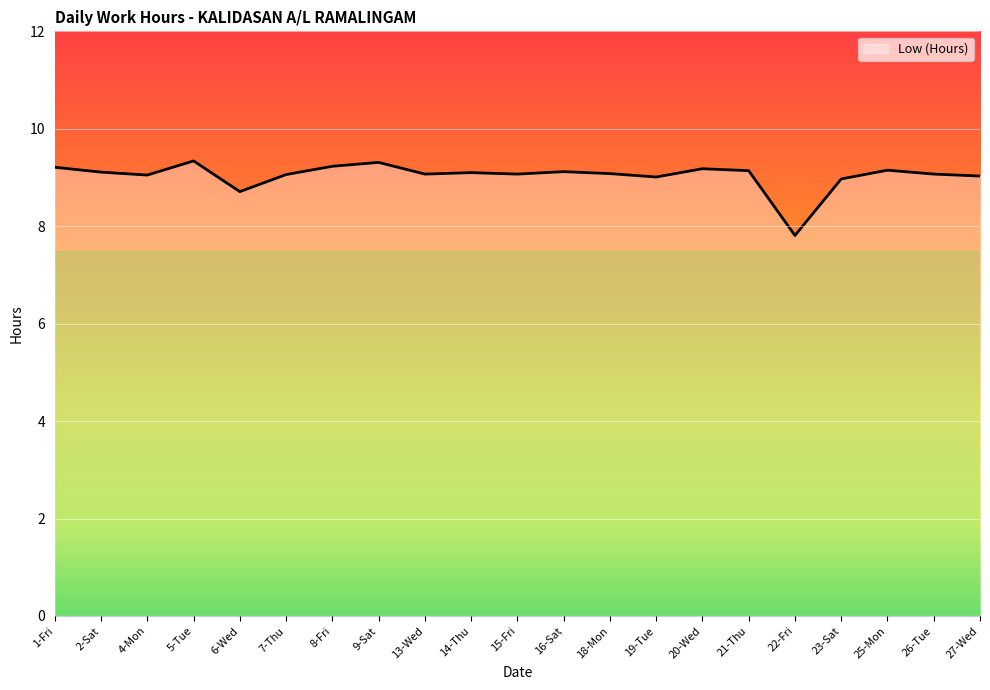

What is the average value?

9.0